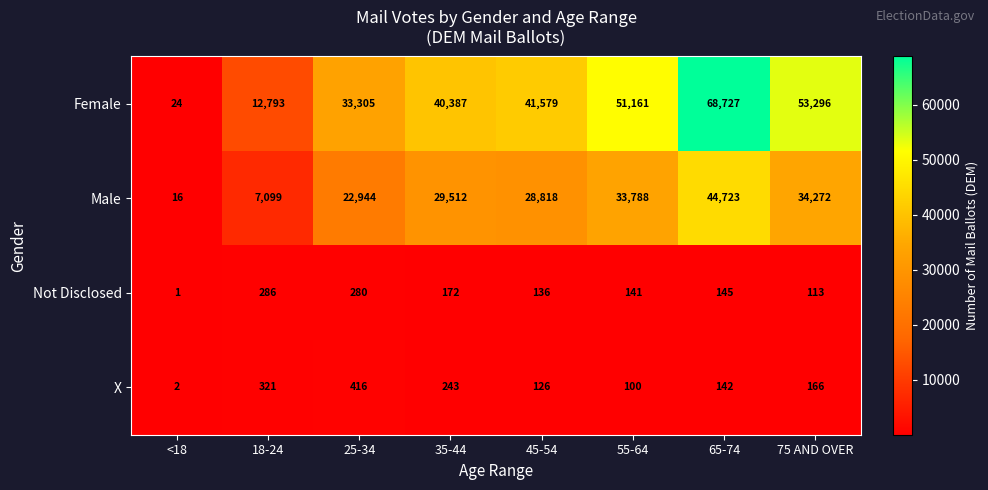

Count the number of data series in this chart.

4